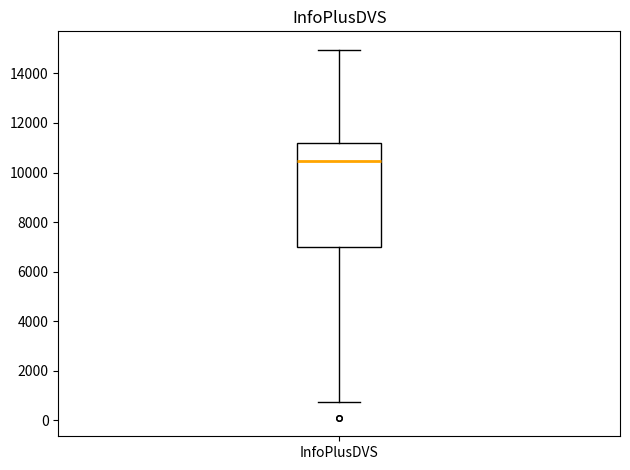

Where does the upper whisker of the box for InfoPlusDVS end on the y-axis? The values are not printed on the chart, so give them approximately, as read against the axis.

15000